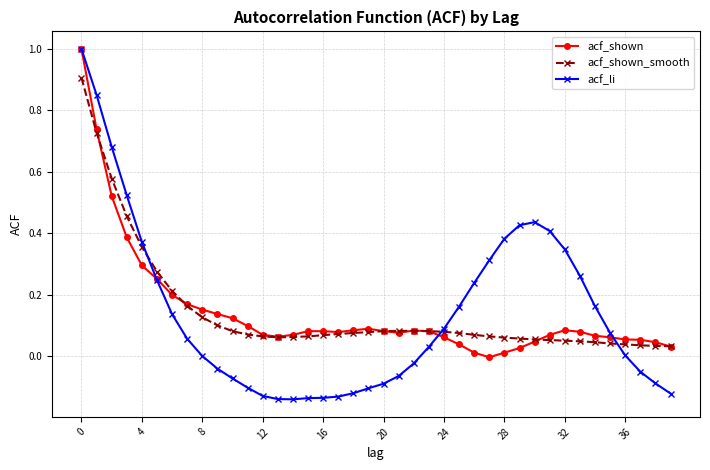

What is the maximum value for acf_shown_smooth?

0.9